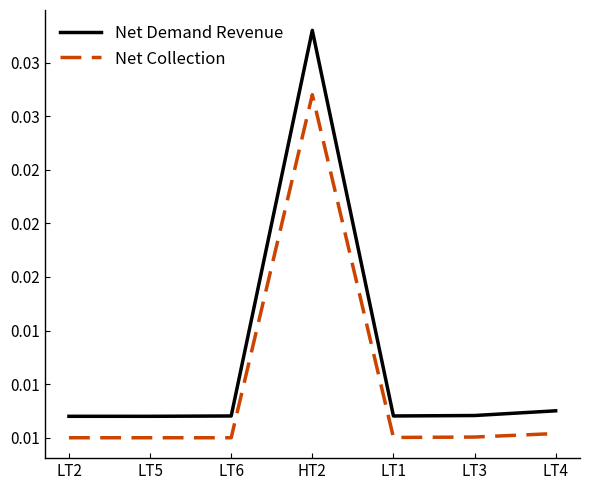

Does the chart display data point markers on the line(s)?

No